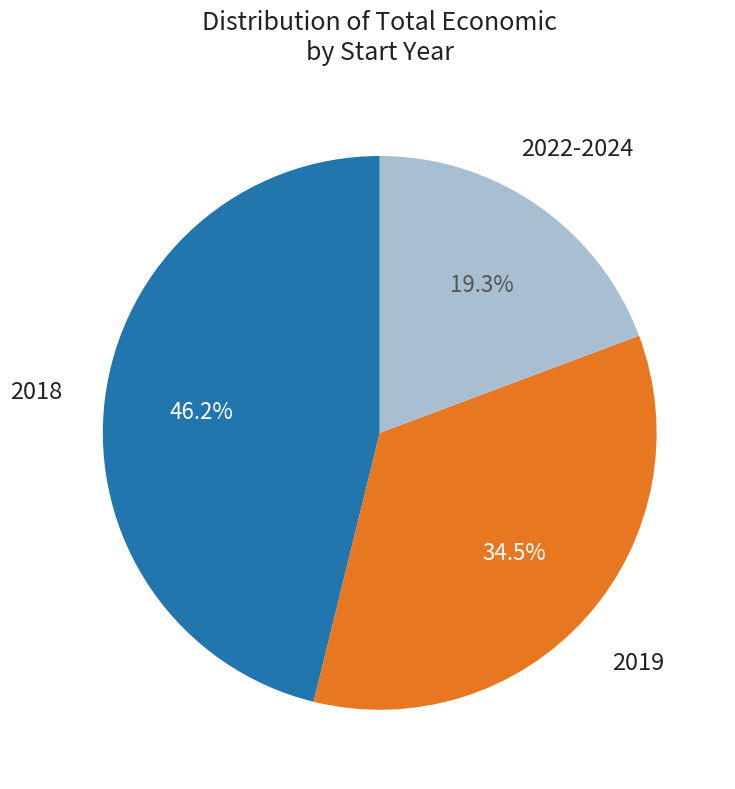

Is there a majority slice in this chart?

No